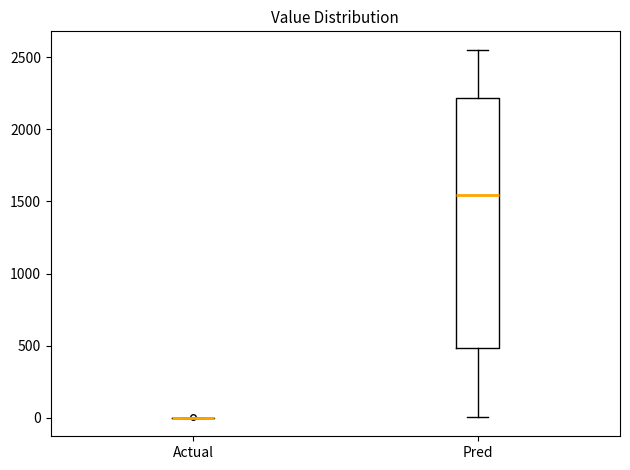

Reading left to right, read every box against the y-axis: the position of its median line, the range the box covers, and the ends of its whiskers. The values are not printed on the chart, so give them approximately, as read against the axis.

Actual: box collapsed to a line at 0, whiskers 0 to 0
Pred: median 1550, box 500 to 2200, whiskers 0 to 2550